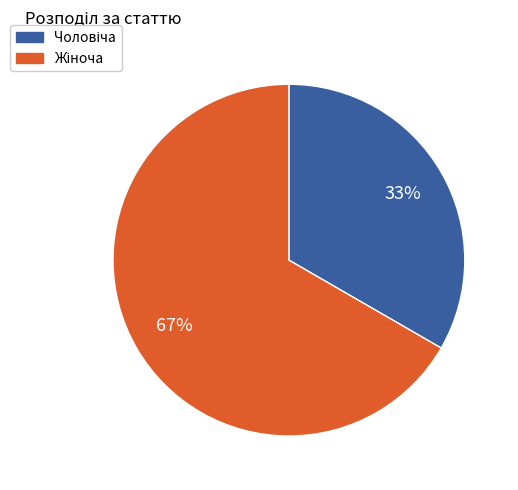

To the nearest percent, what is the average slice percentage?

50%